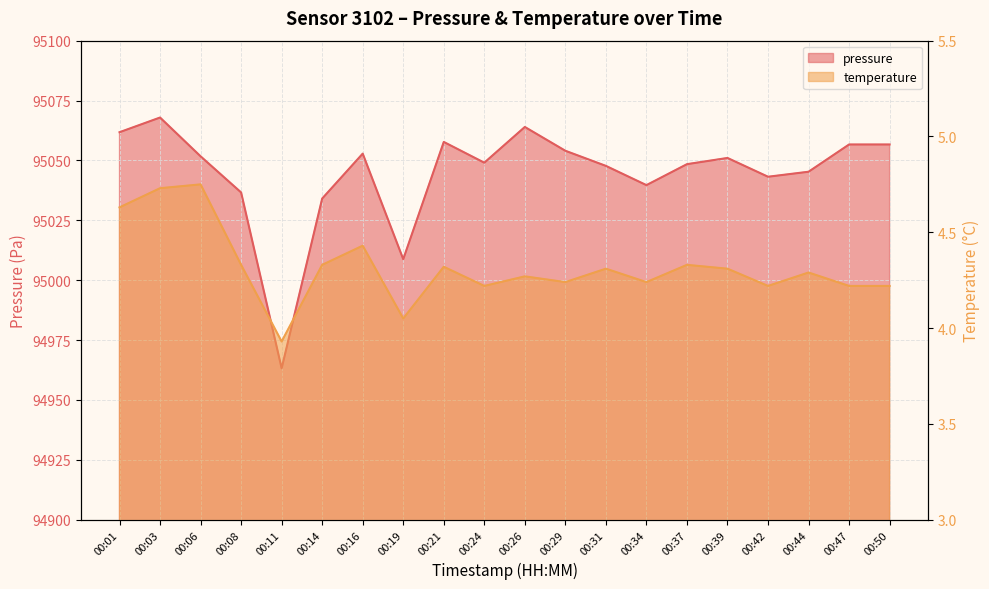

At which category does the chart reach its minimum across all series?

00:11